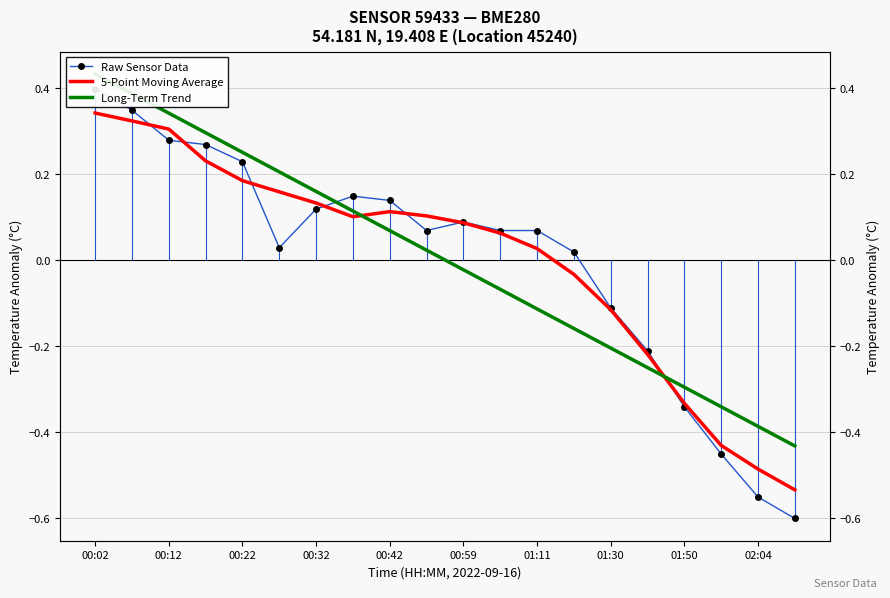

Reading right to left, extract all data points from this chart.

Raw Sensor Data: -0.6	-0.6	-0.5	-0.3	-0.2	-0.1	0.0	0.1	0.1	0.1	0.1	0.1	0.1	0.1	0.0	0.2	0.3	0.3	0.3	0.4
5-Point Moving Average: -0.5	-0.5	-0.4	-0.3	-0.2	-0.1	-0.0	0.0	0.1	0.1	0.1	0.1	0.1	0.1	0.2	0.2	0.2	0.3	0.3	0.3
Long-Term Trend: -0.4	-0.4	-0.3	-0.3	-0.3	-0.2	-0.2	-0.1	-0.1	-0.0	0.0	0.1	0.1	0.2	0.2	0.3	0.3	0.3	0.4	0.4